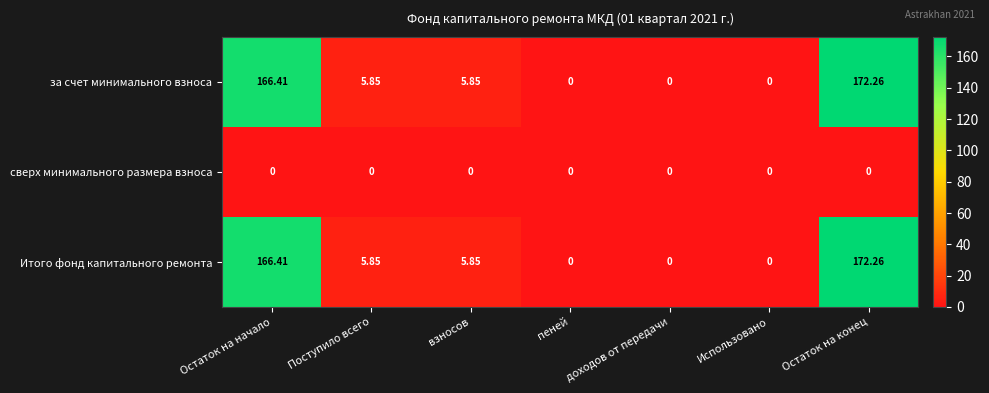

What is the total value across all series at взносов?

11.7